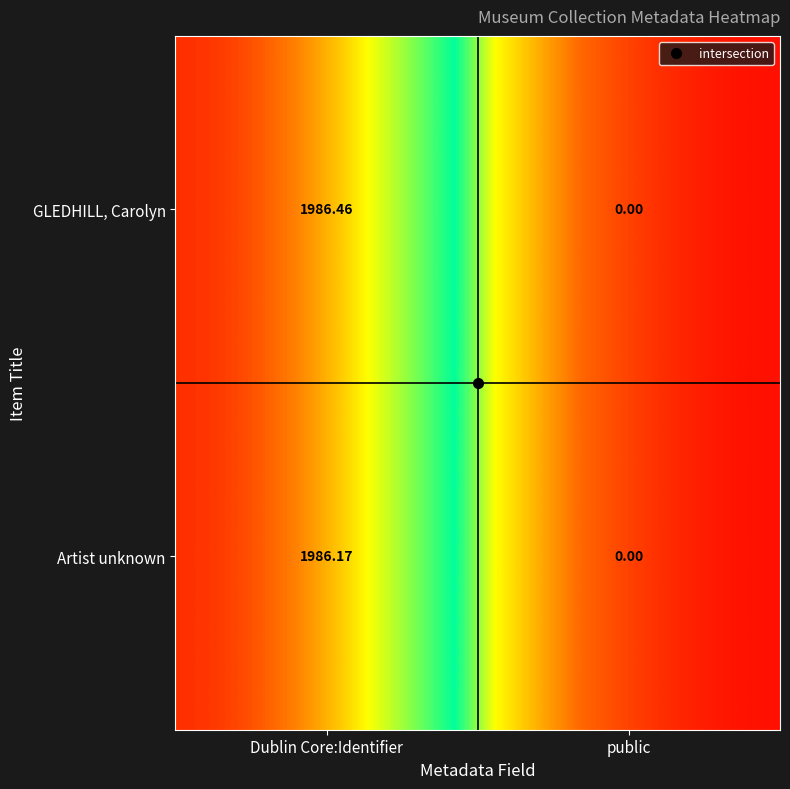

Which series has the largest total across all categories?

GLEDHILL, Carolyn